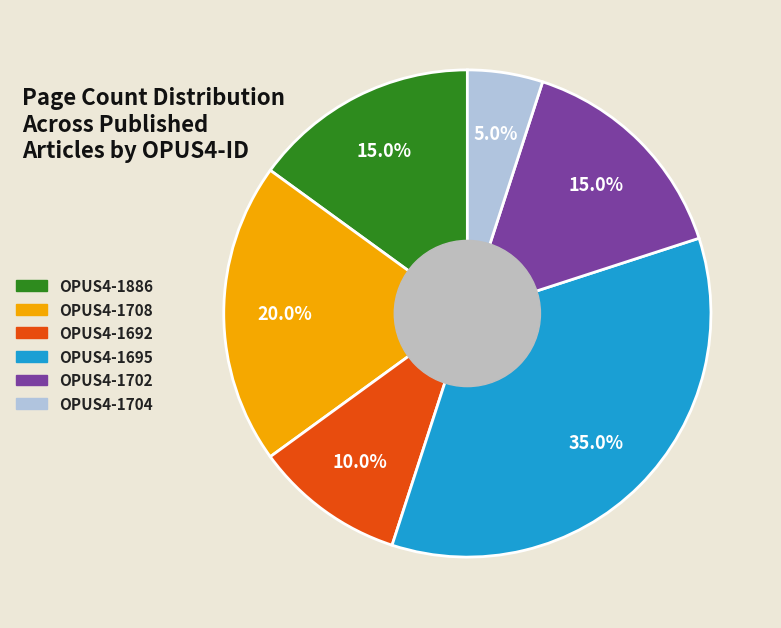

To the nearest percent, what percentage of the pie is OPUS4-1695?

35%